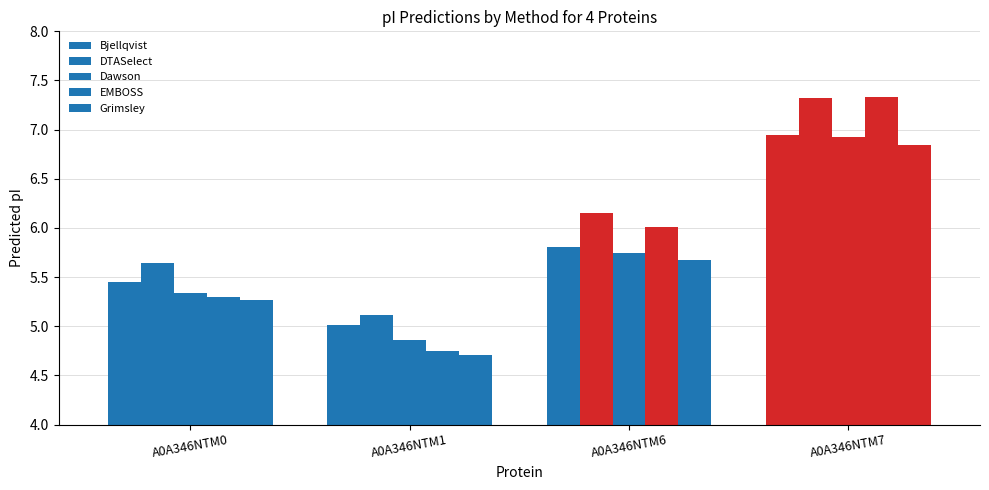

At how many categories does at least one series exceed 4?

4